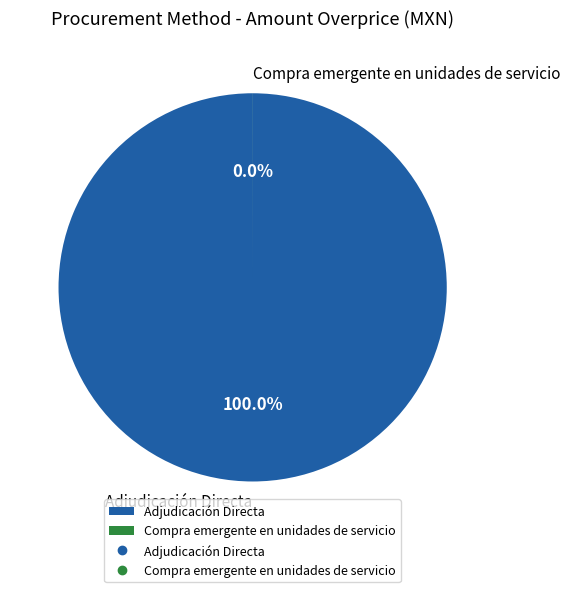

Does Compra emergente en unidades de servicio account for over 50% of the chart?

No